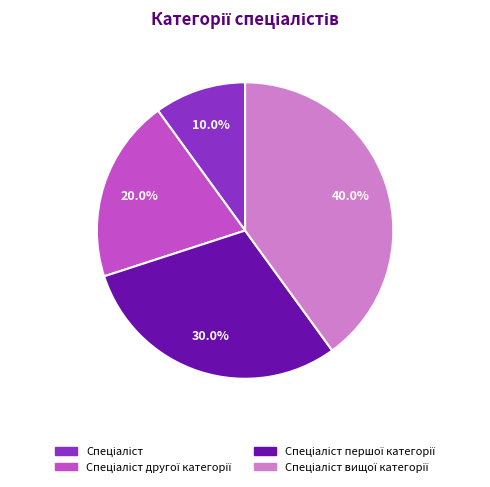

Does any single category account for the majority?

No